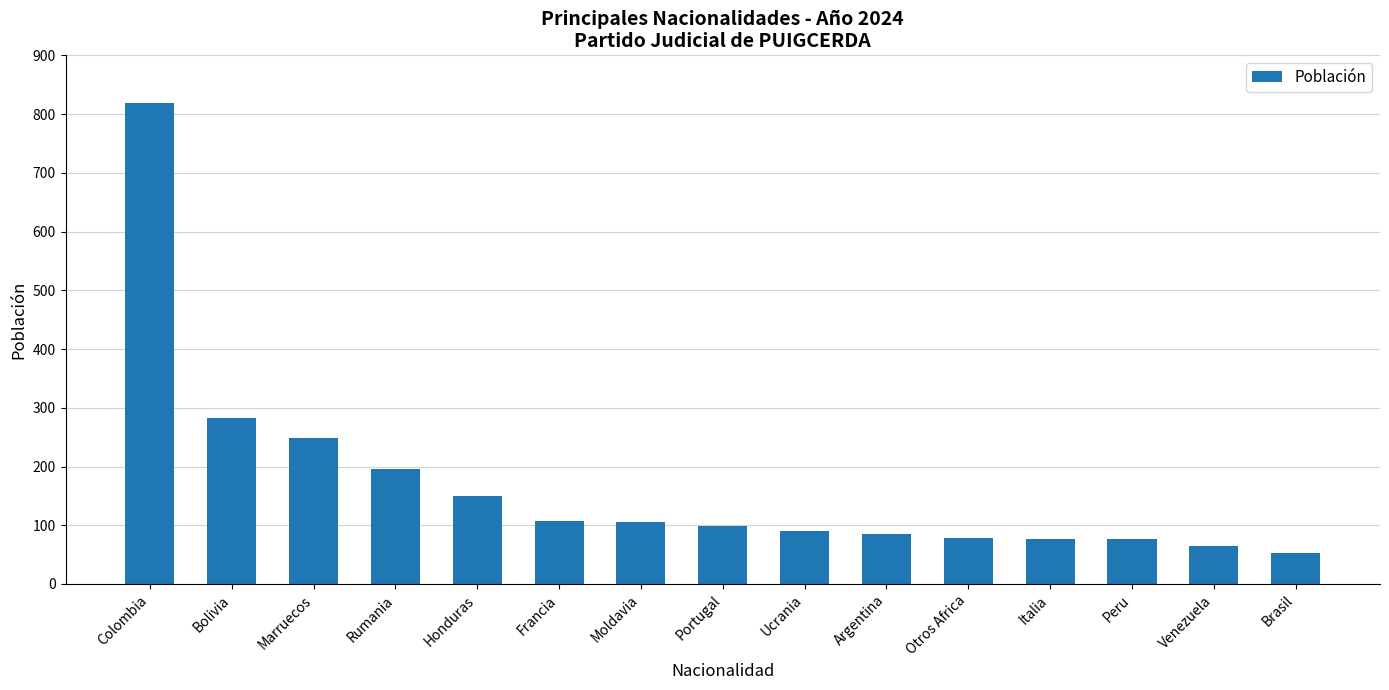

Between Honduras and Peru, which is larger?

Honduras